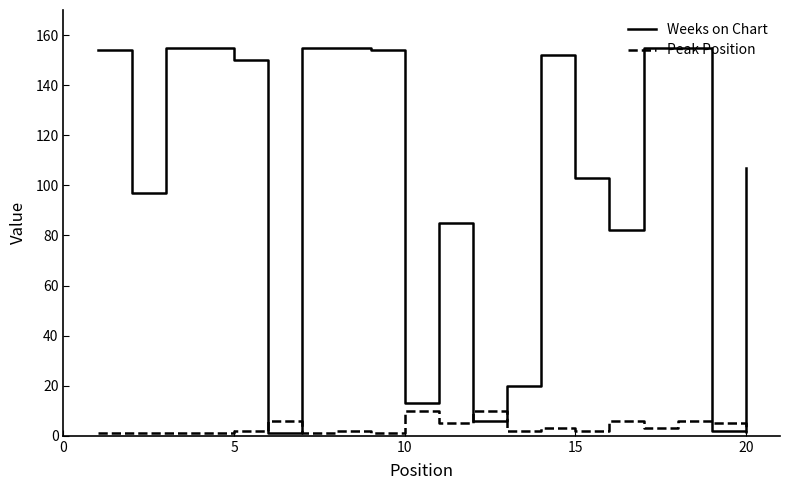

Which series has the largest total across all categories?

Weeks on Chart